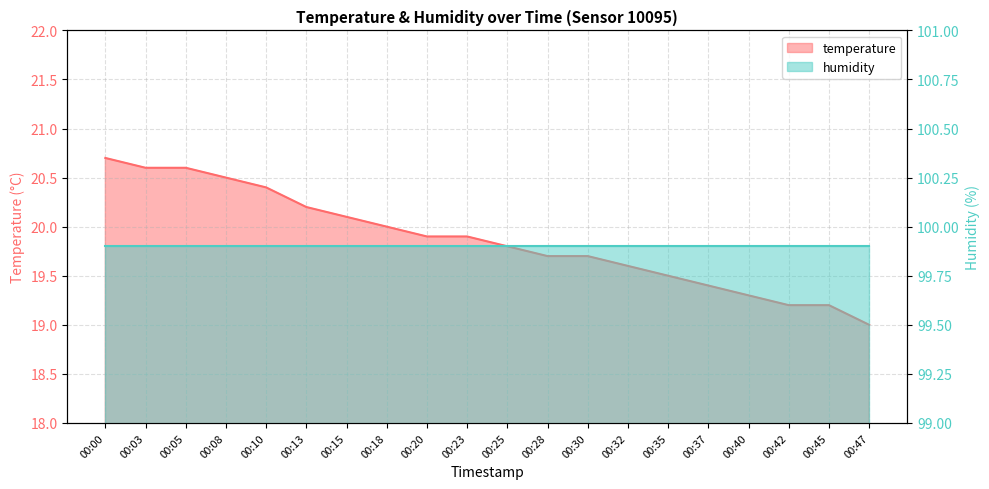

Reading right to left, extract all data points from this chart.

00:47=19.0	00:45=19.2	00:42=19.2	00:40=19.3	00:37=19.4	00:35=19.5	00:32=19.6	00:30=19.7	00:28=19.7	00:25=19.8	00:23=19.9	00:20=19.9	00:18=20.0	00:15=20.1	00:13=20.2	00:10=20.4	00:08=20.5	00:05=20.6	00:03=20.6	00:00=20.7